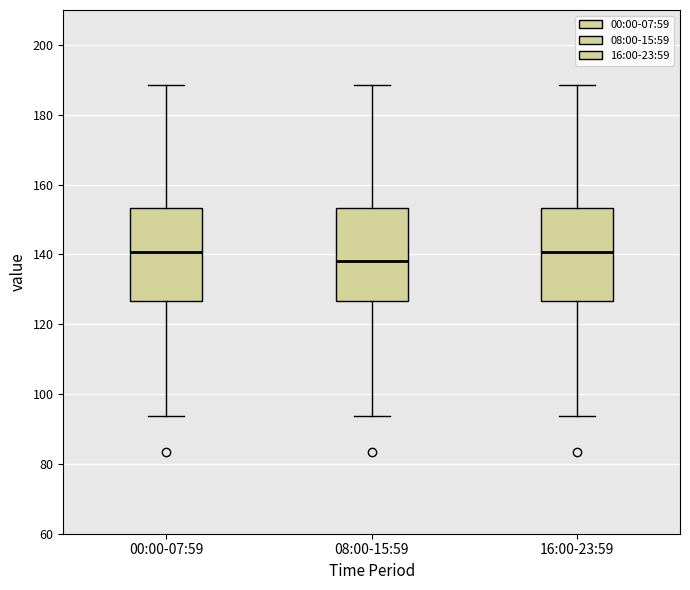

Where is the upper edge of the box for 16:00-23:59 on the y-axis? The values are not printed on the chart, so give them approximately, as read against the axis.

154